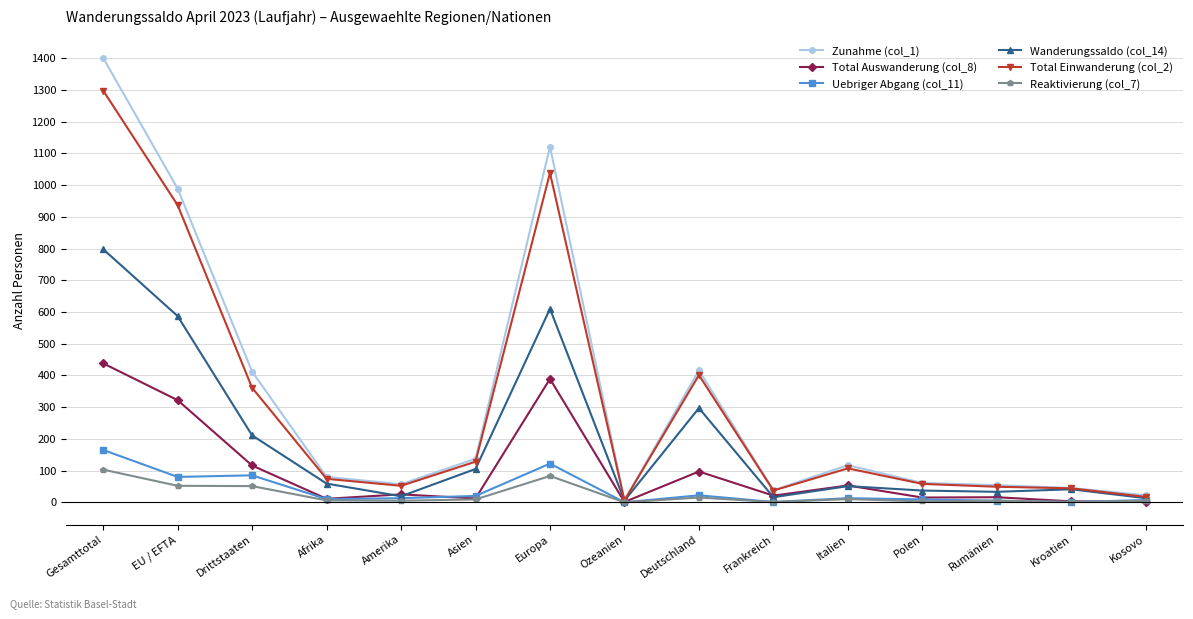

At which category does Total Einwanderung (col_2) reach its first local valley?

Amerika